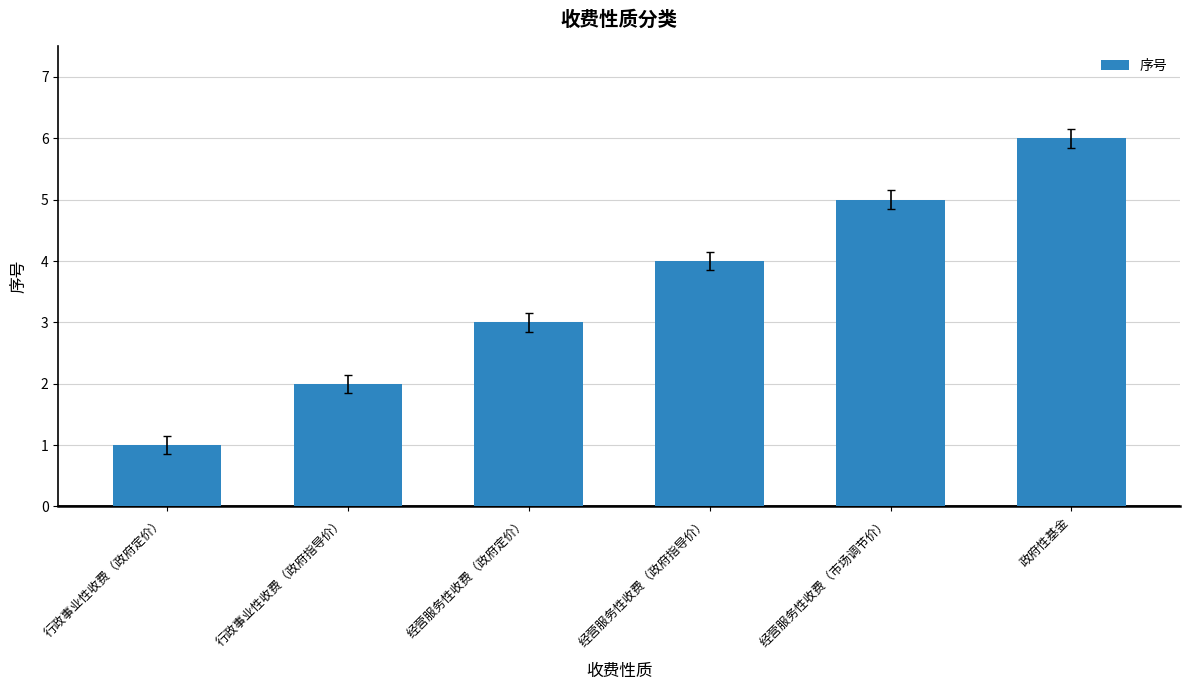

True or false: the data shows 2 at 行政事业性收费（政府指导价）.

True